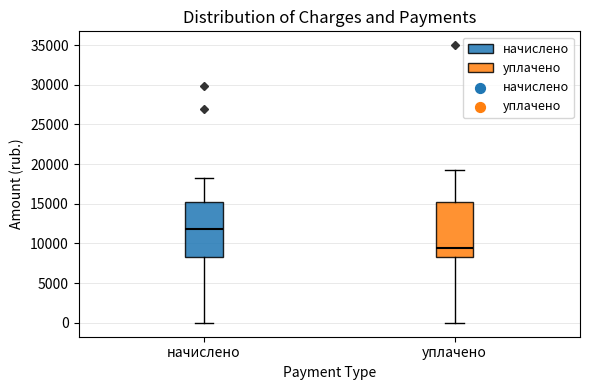

Where is the lower edge of the box for уплачено on the y-axis? The values are not printed on the chart, so give them approximately, as read against the axis.

8000